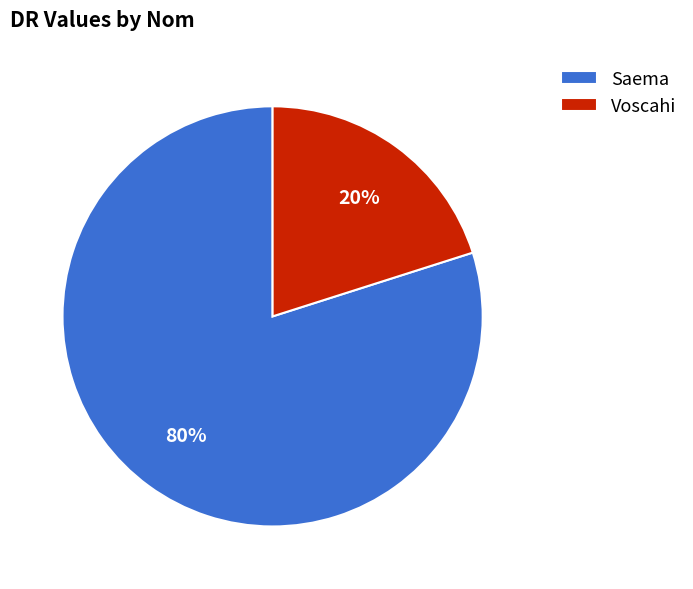

Between Voscahi and Saema, which is larger?

Saema